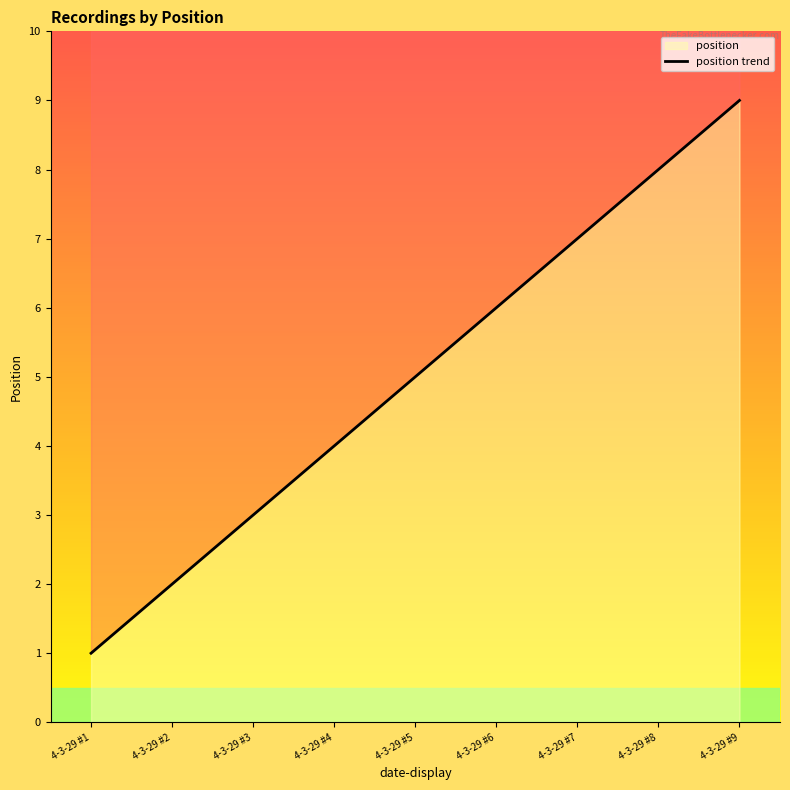

True or false: there are more than 0 points higher than both neighbors.

False